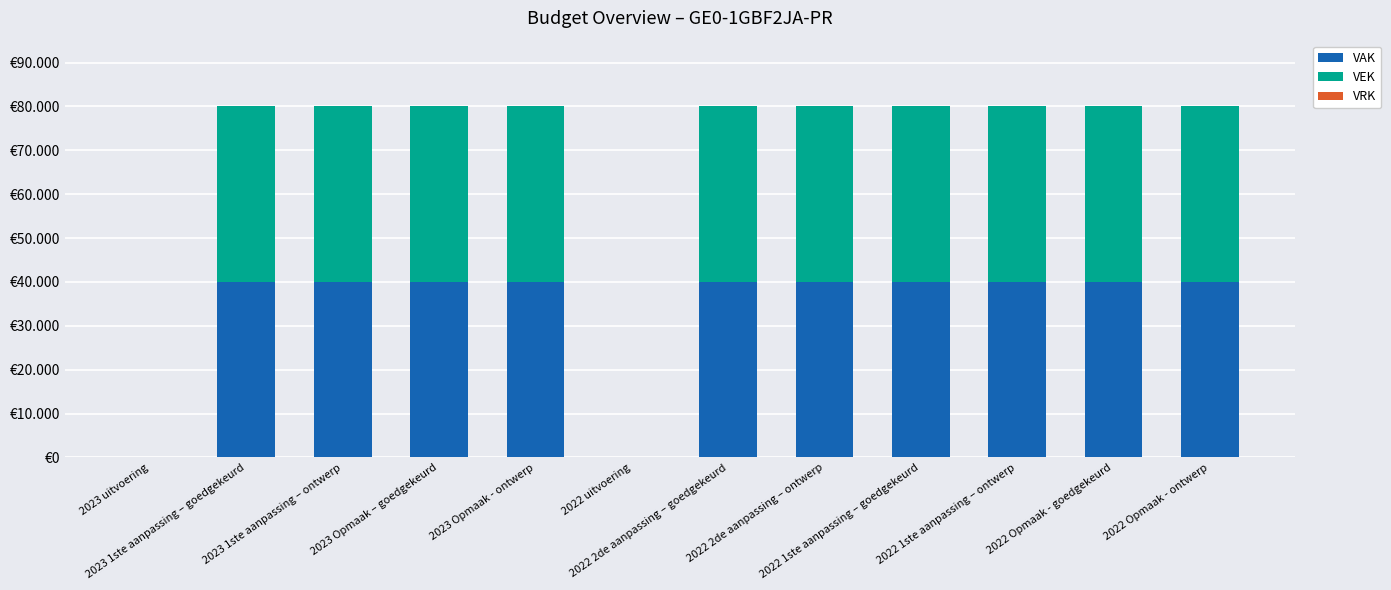

Are the bars grouped side by side (vs. stacked)?

No